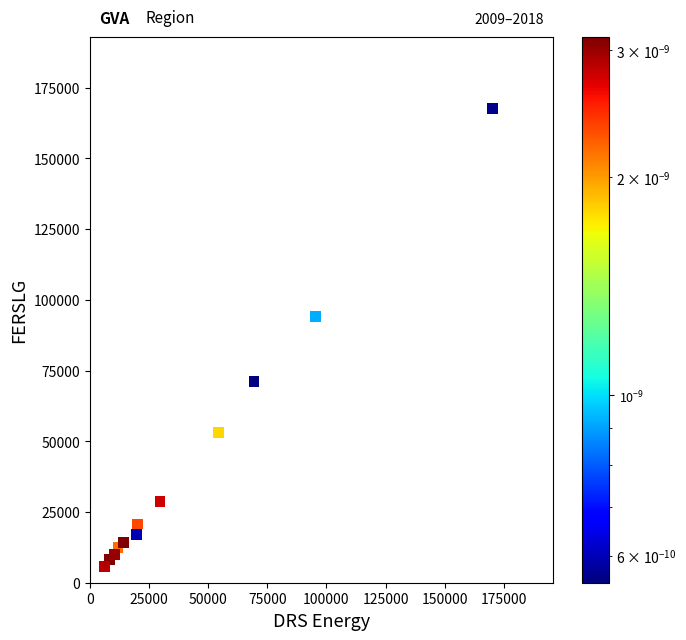

What Y value in the scatter plot is closest to 86784?

94005.7